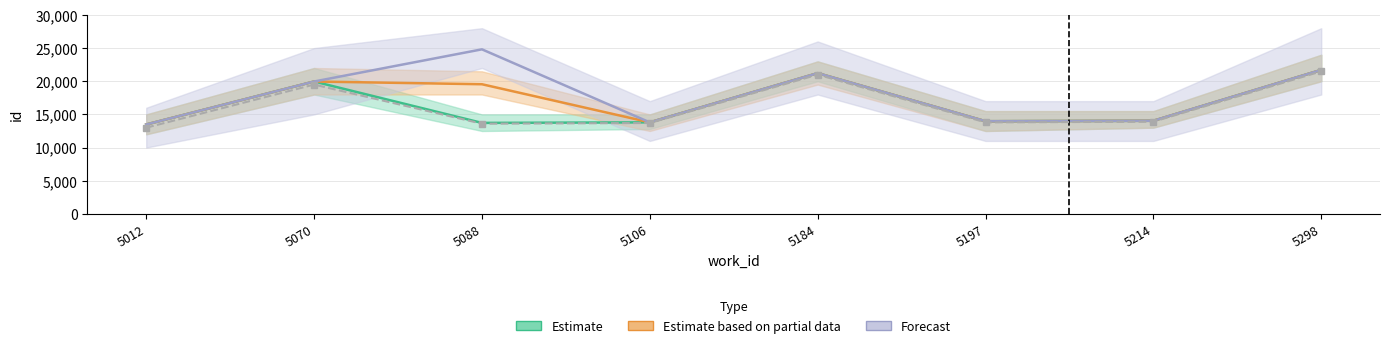

Which series has the largest total across all categories?

Forecast